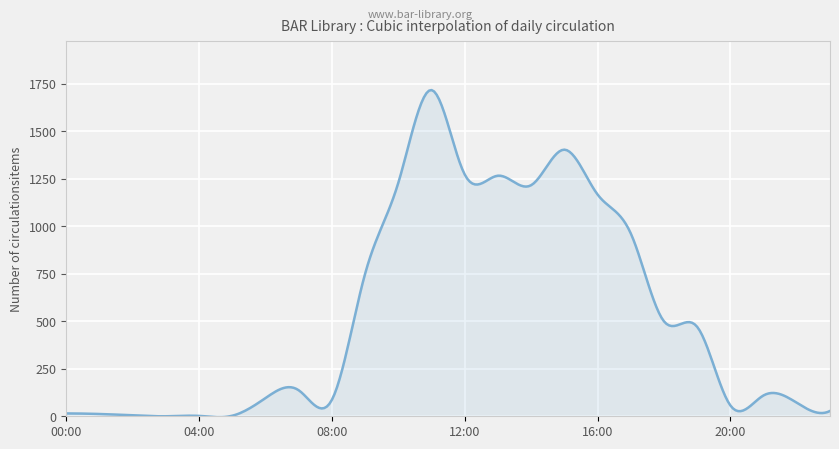

True or false: the data has more than 2 interior local peaks.

True